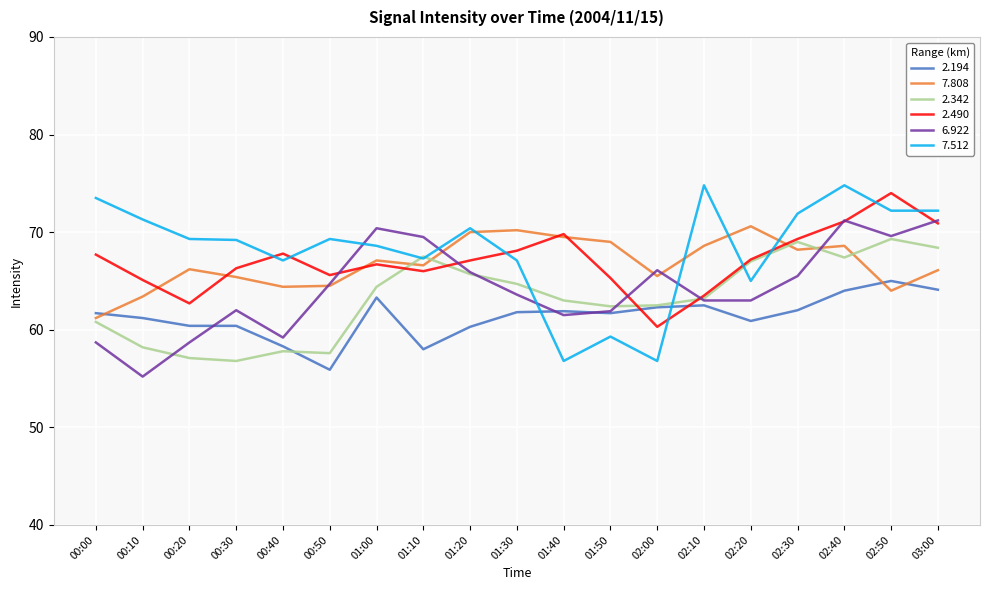

The 2.194 series shows 113.1 at 03:00. True or false?

False